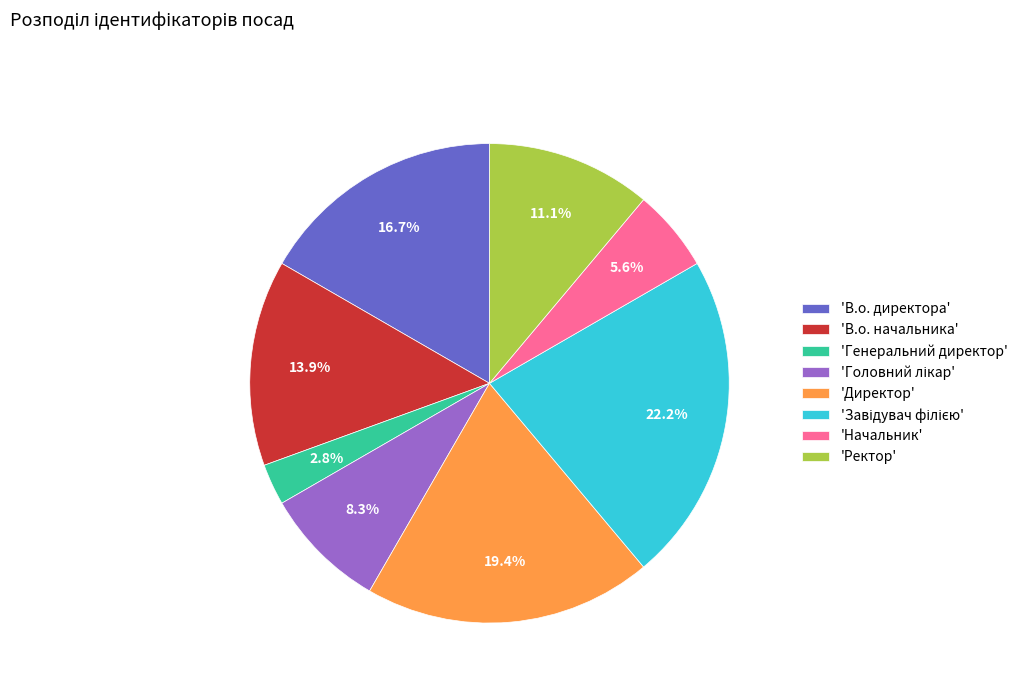

Which has a higher value, 'Начальник' or 'Директор'?

'Директор'